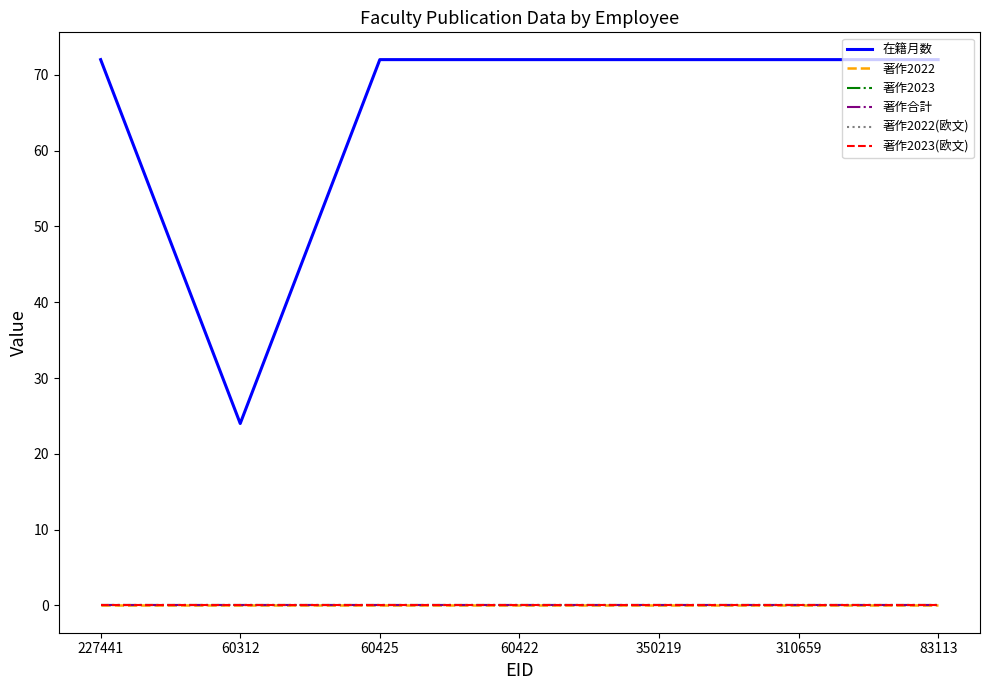

Reading left to right, extract all data points from this chart.

在籍月数: 227441=72	60312=24	60425=72	60422=72	350219=72	310659=72	83113=72
著作2022: 227441=0	60312=0	60425=0	60422=0	350219=0	310659=0	83113=0
著作2023: 227441=0	60312=0	60425=0	60422=0	350219=0	310659=0	83113=0
著作合計: 227441=0	60312=0	60425=0	60422=0	350219=0	310659=0	83113=0
著作2022(欧文): 227441=0	60312=0	60425=0	60422=0	350219=0	310659=0	83113=0
著作2023(欧文): 227441=0	60312=0	60425=0	60422=0	350219=0	310659=0	83113=0